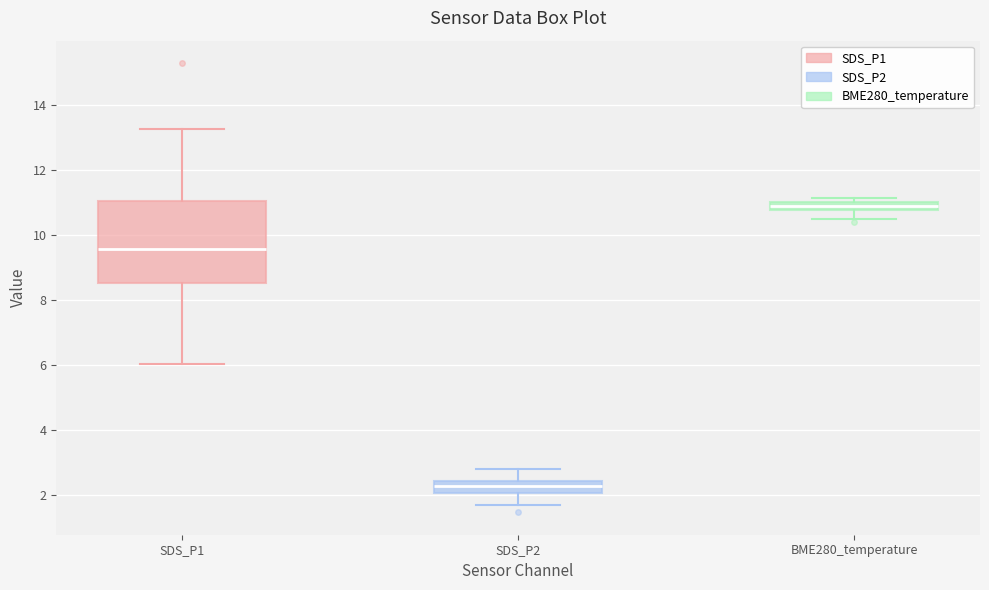

Which box has the highest median line?

BME280_temperature